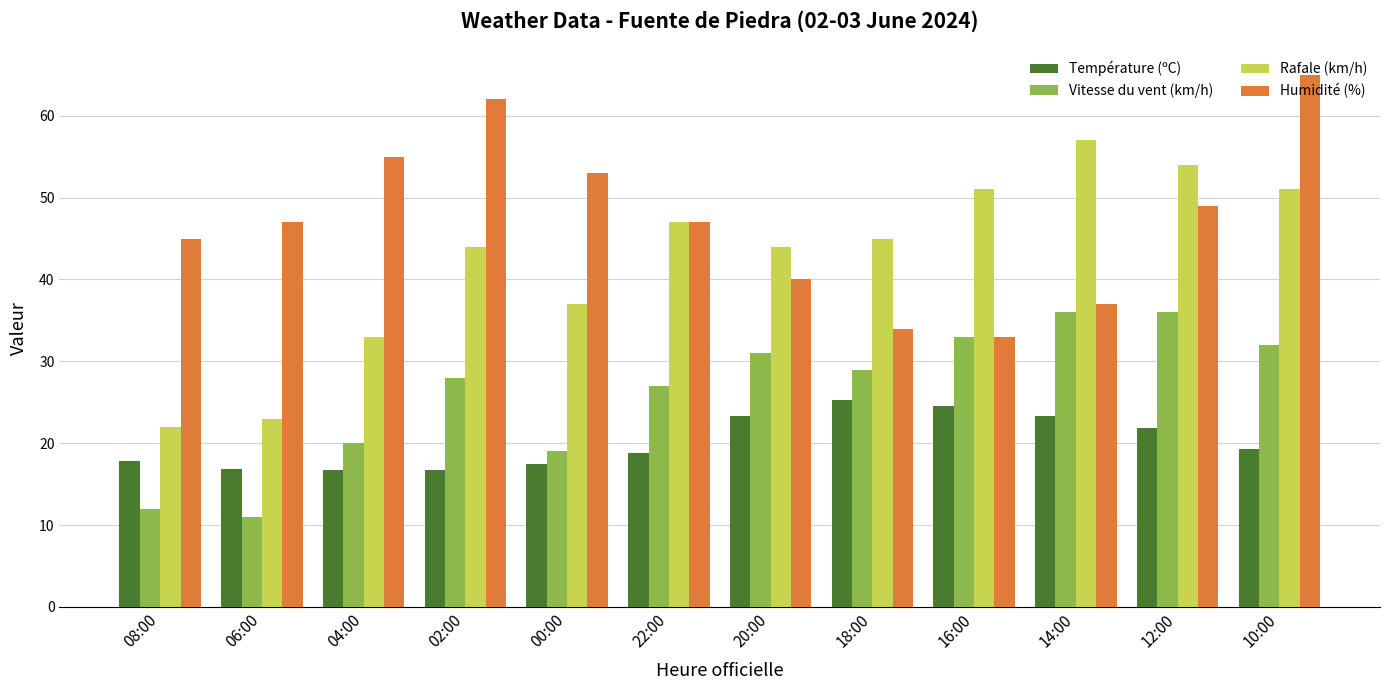

Rank the series by their maximum value, from lowest to highest.

Température (ºC), Vitesse du vent (km/h), Rafale (km/h), Humidité (%)